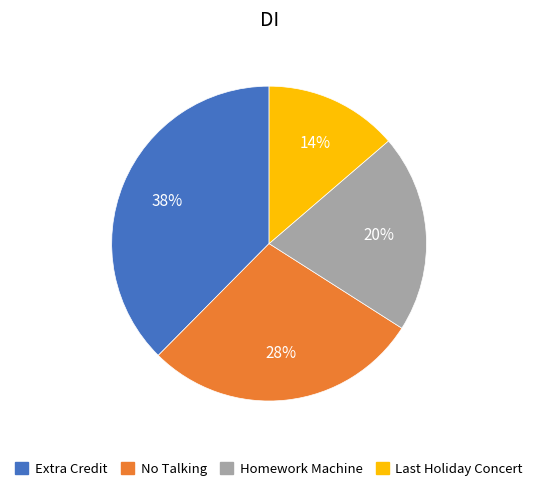

To the nearest percent, what is the average slice percentage?

25%